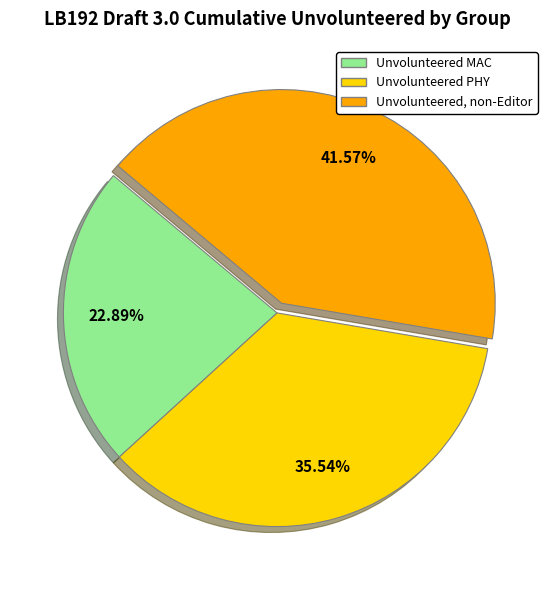

Does any single category account for the majority?

No